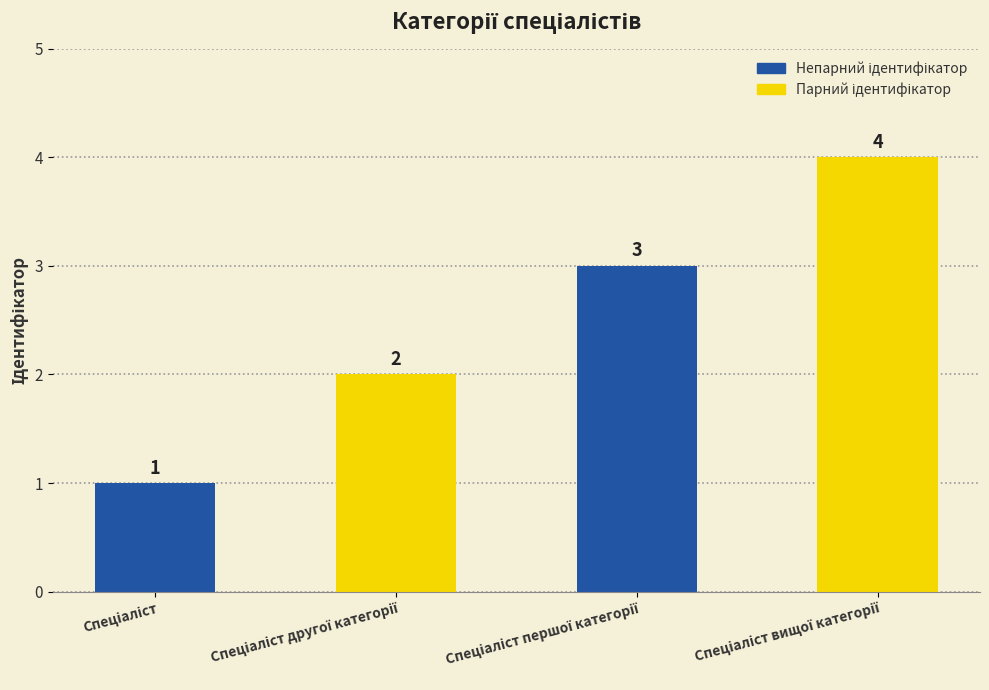

What is the greatest value displayed?

4